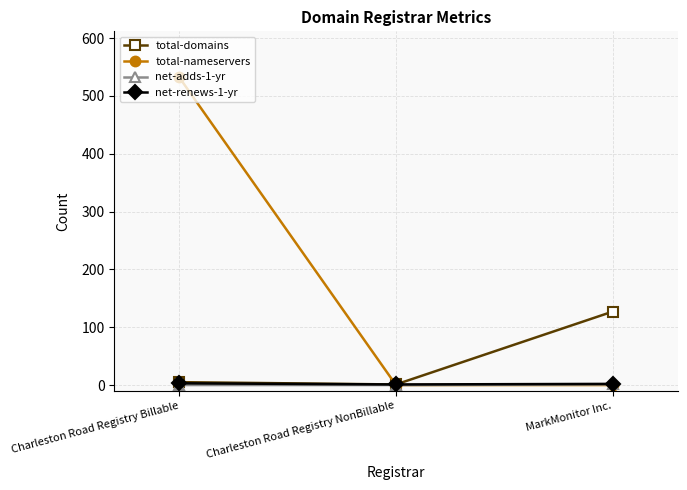

The total-nameservers series shows 532 at Charleston Road Registry Billable. True or false?

True